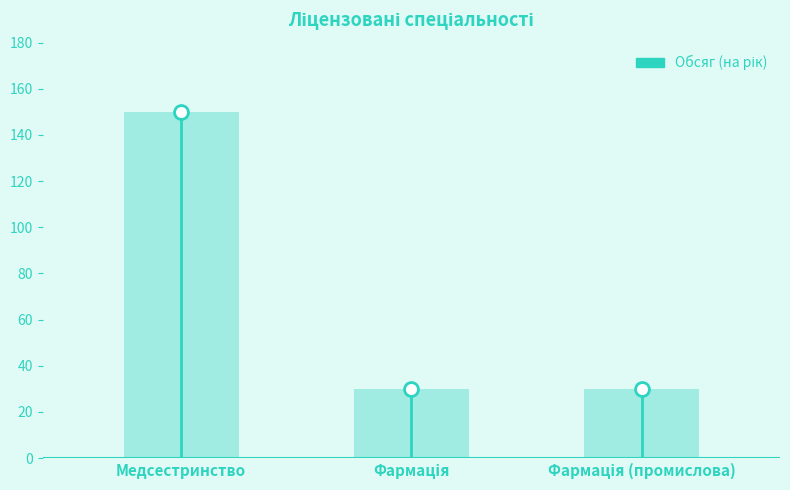

What is the difference between the maximum and minimum values in the Обсяг (на рік) series?

120